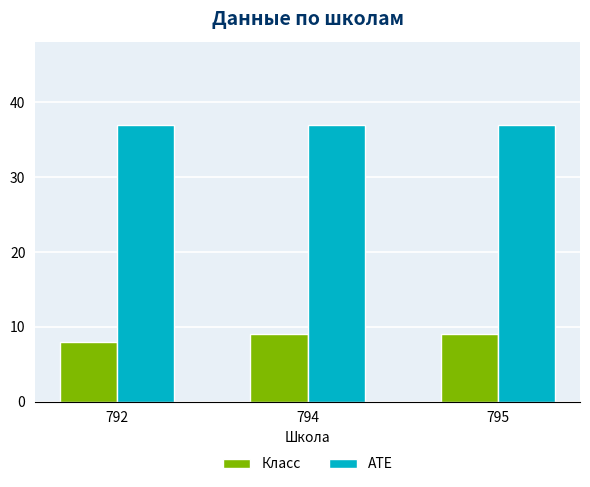

List the series in order of their overall mean, lowest first.

Класс, АТЕ